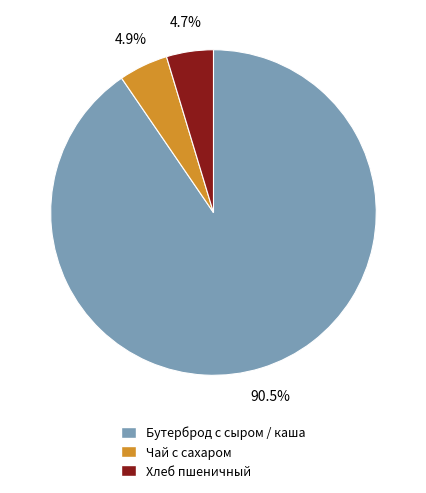

Is Бутерброд с сыром / каша the majority of the pie?

Yes